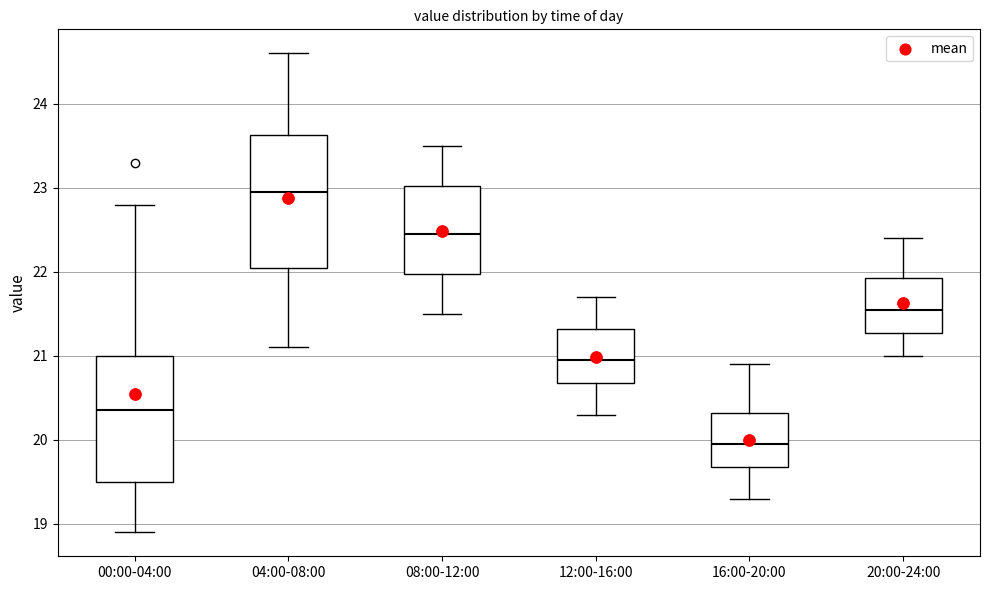

Reading left to right, read every box against the y-axis: the position of its median line, the range the box covers, and the ends of its whiskers. The values are not printed on the chart, so give them approximately, as read against the axis.

00:00-04:00: median 20.4, box 19.5 to 21.0, whiskers 18.9 to 22.8
04:00-08:00: median 23.0, box 22.1 to 23.6, whiskers 21.1 to 24.6
08:00-12:00: median 22.5, box 22.0 to 23.0, whiskers 21.5 to 23.5
12:00-16:00: median 21.0, box 20.7 to 21.3, whiskers 20.3 to 21.7
16:00-20:00: median 20.0, box 19.7 to 20.3, whiskers 19.3 to 20.9
20:00-24:00: median 21.6, box 21.3 to 21.9, whiskers 21.0 to 22.4